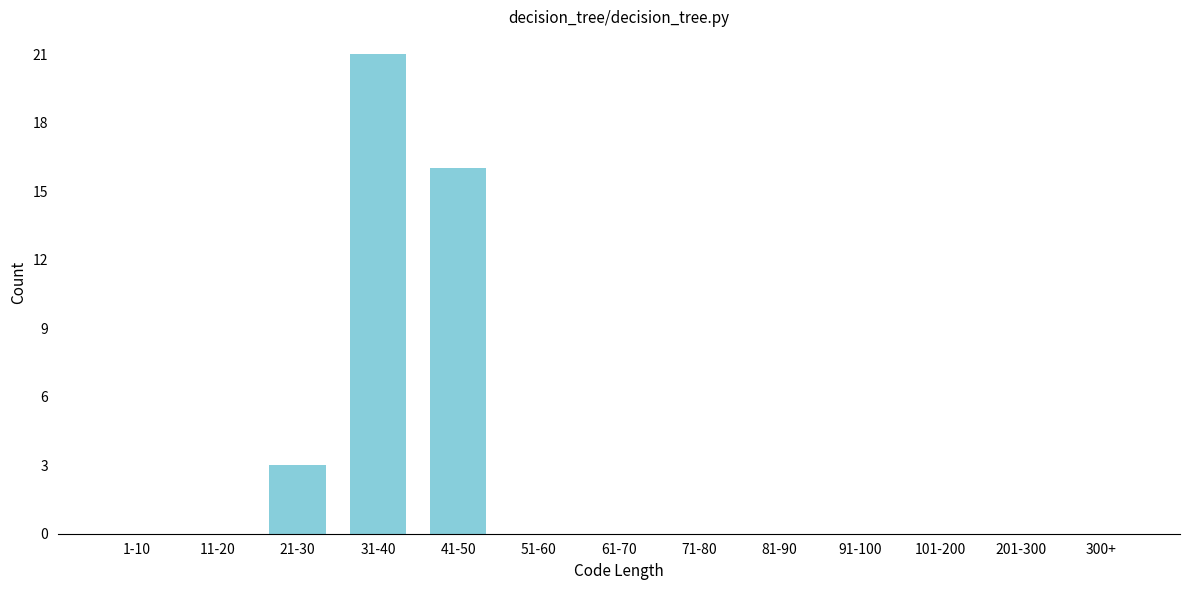

Reading right to left, transcribe all the data shown in this chart.

300+=0	201-300=0	101-200=0	91-100=0	81-90=0	71-80=0	61-70=0	51-60=0	41-50=16	31-40=21	21-30=3	11-20=0	1-10=0